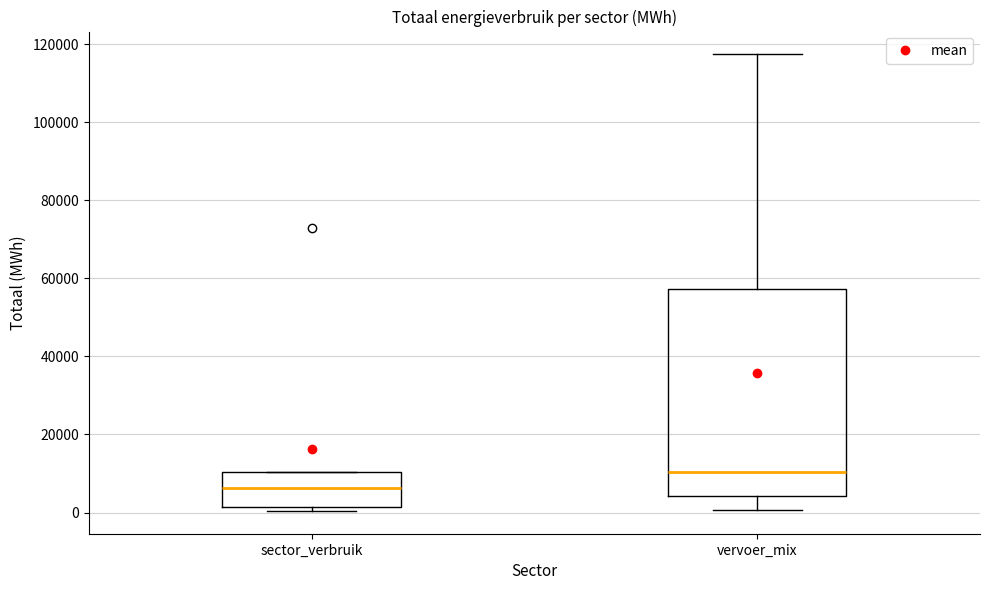

Comparing the boxes themselves (not the whiskers), which one is the tallest?

vervoer_mix